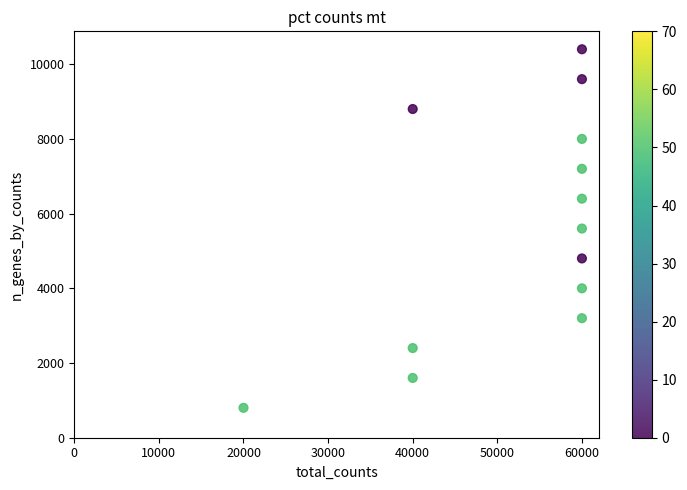

What is the range of Y values (max minus min)?

9600